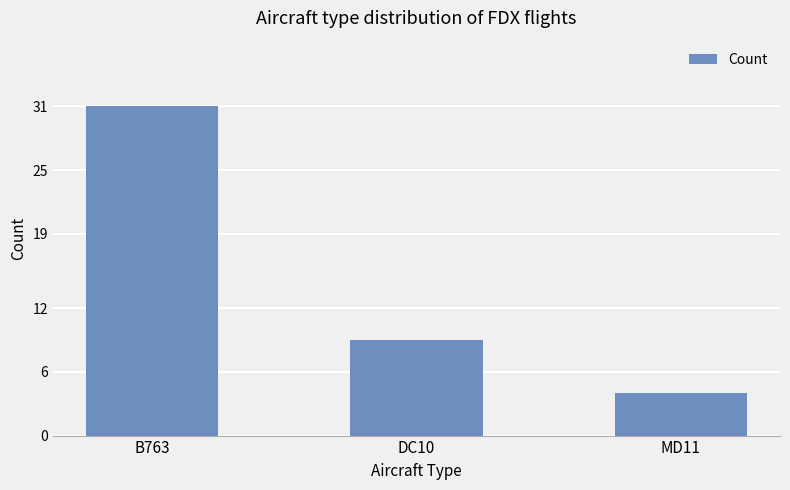

Count the values in the range 4 to 31.

3